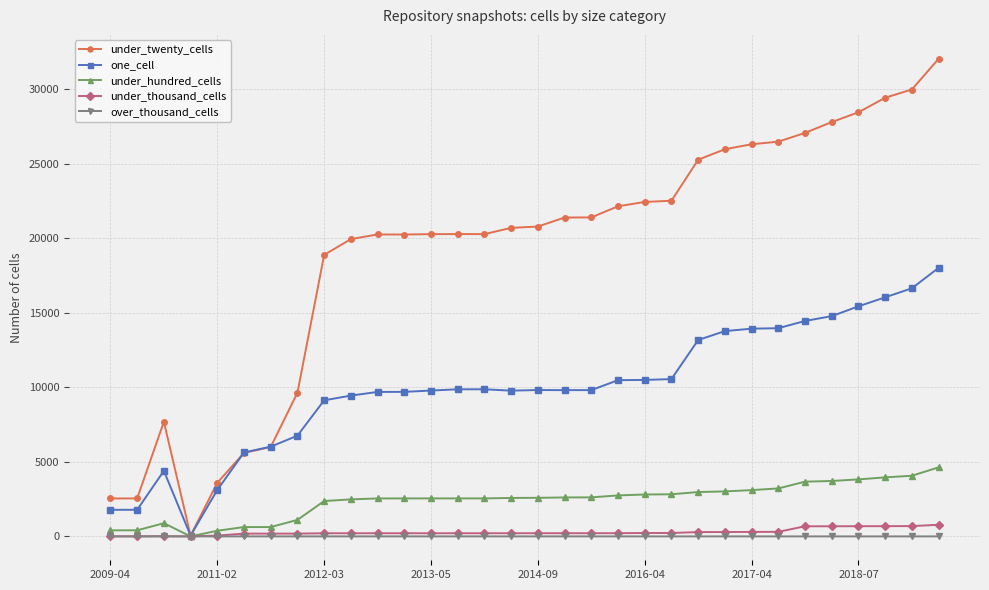

What are all the series names shown in the legend?

under_twenty_cells, one_cell, under_hundred_cells, under_thousand_cells, over_thousand_cells